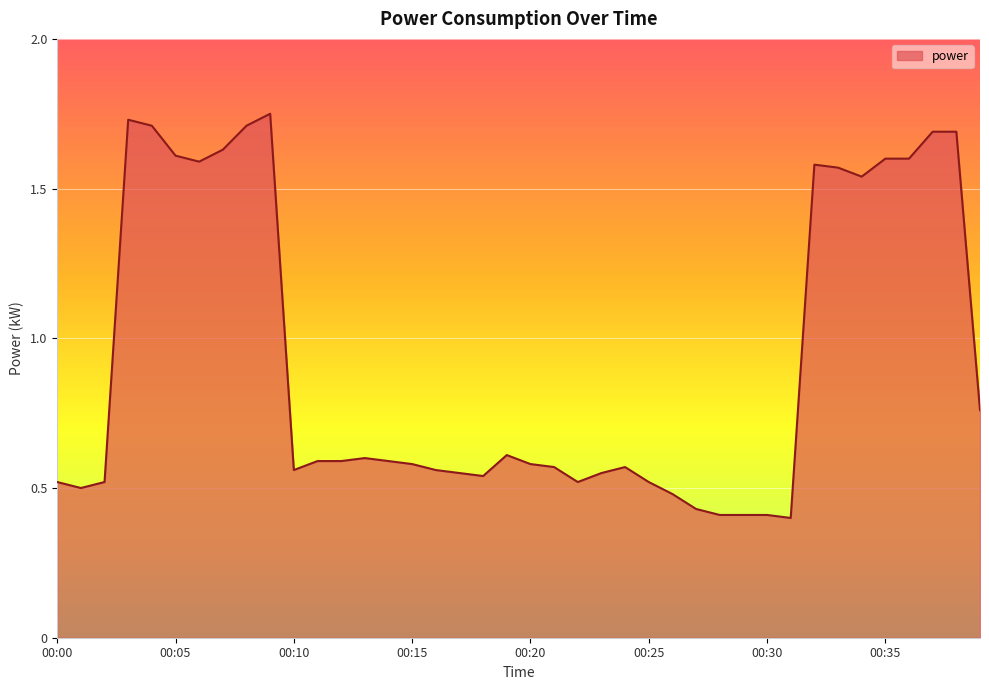

Where is the first local minimum?

00:01